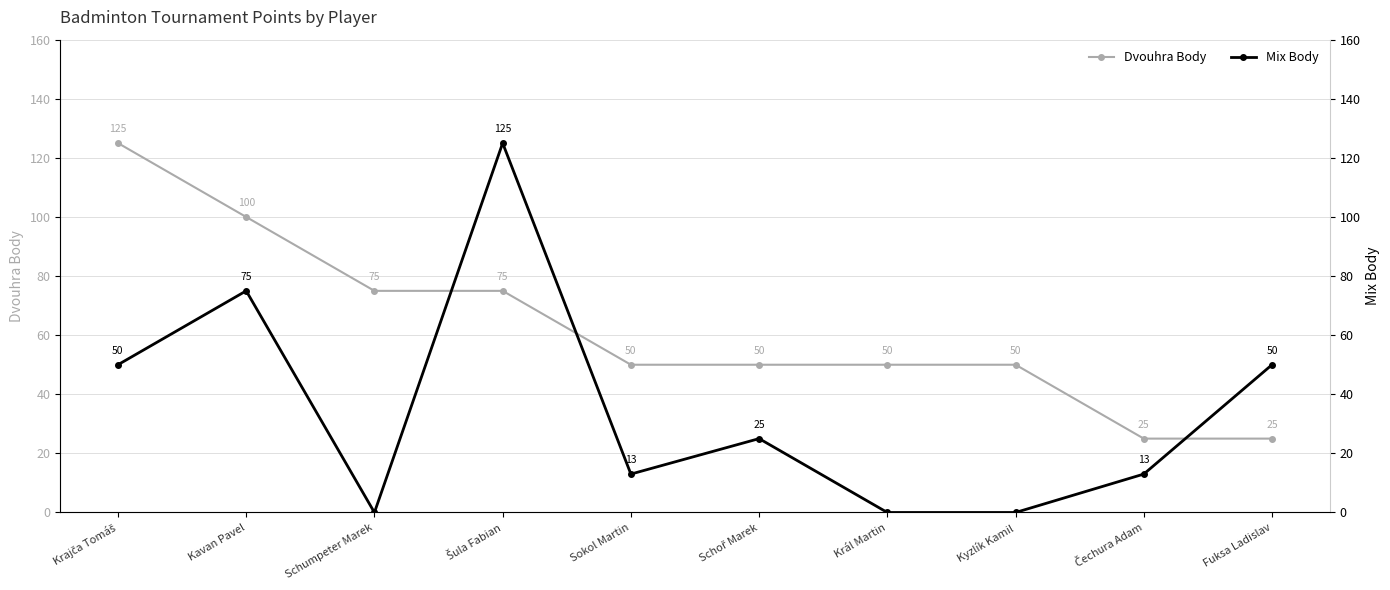

Reading right to left, extract all data points from this chart.

Dvouhra Body: Fuksa Ladislav=25	Čechura Adam=25	Kyzlík Kamil=50	Král Martin=50	Schoř Marek=50	Sokol Martin=50	Šula Fabian=75	Schumpeter Marek=75	Kavan Pavel=100	Krajča Tomáš=125
Mix Body: Fuksa Ladislav=50	Čechura Adam=13	Kyzlík Kamil=0	Král Martin=0	Schoř Marek=25	Sokol Martin=13	Šula Fabian=125	Schumpeter Marek=0	Kavan Pavel=75	Krajča Tomáš=50